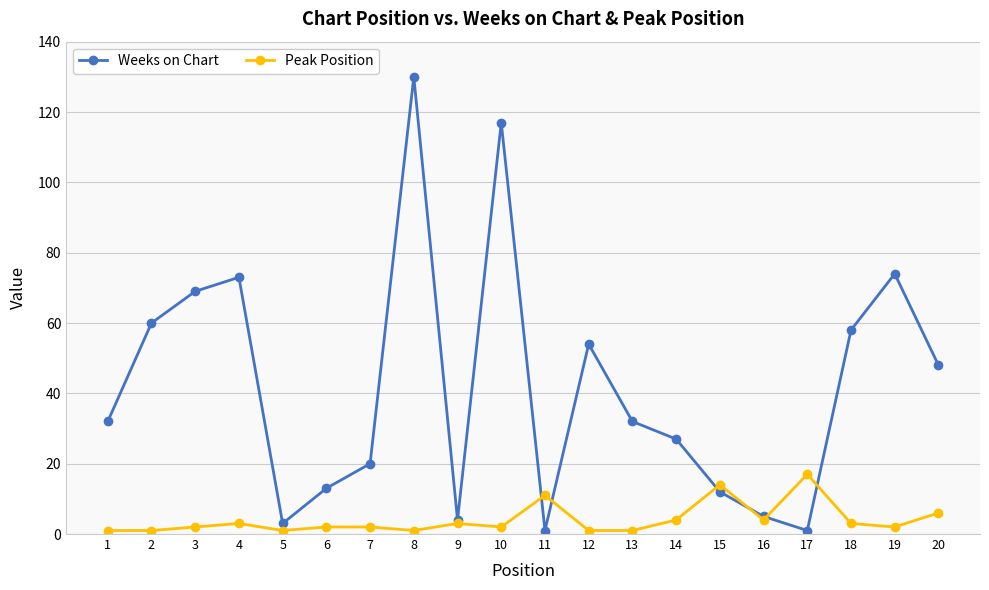

True or false: Weeks on Chart has more than 2 points higher than both neighbors.

True